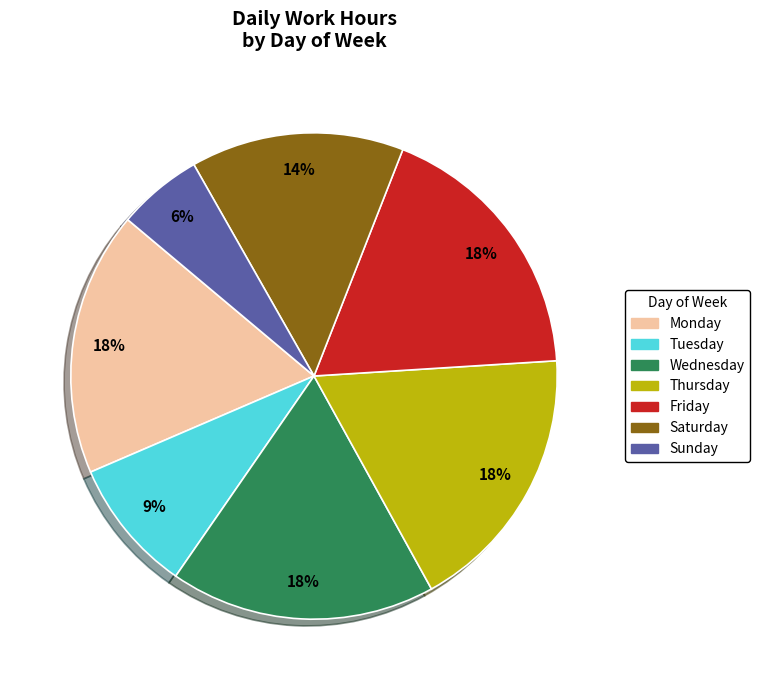

To the nearest percent, what is the difference between the largest and smallest slice percentages?

12%